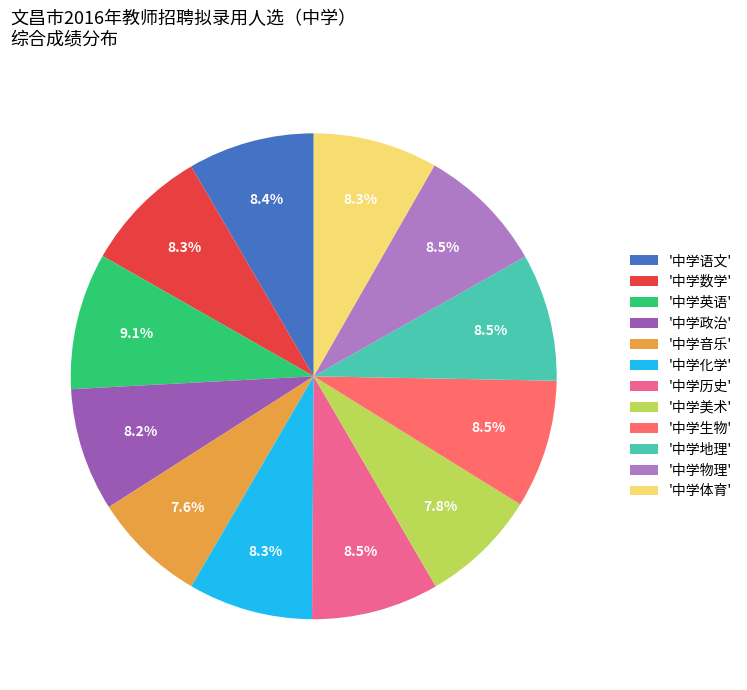

Does '中学体育' account for over 50% of the chart?

No